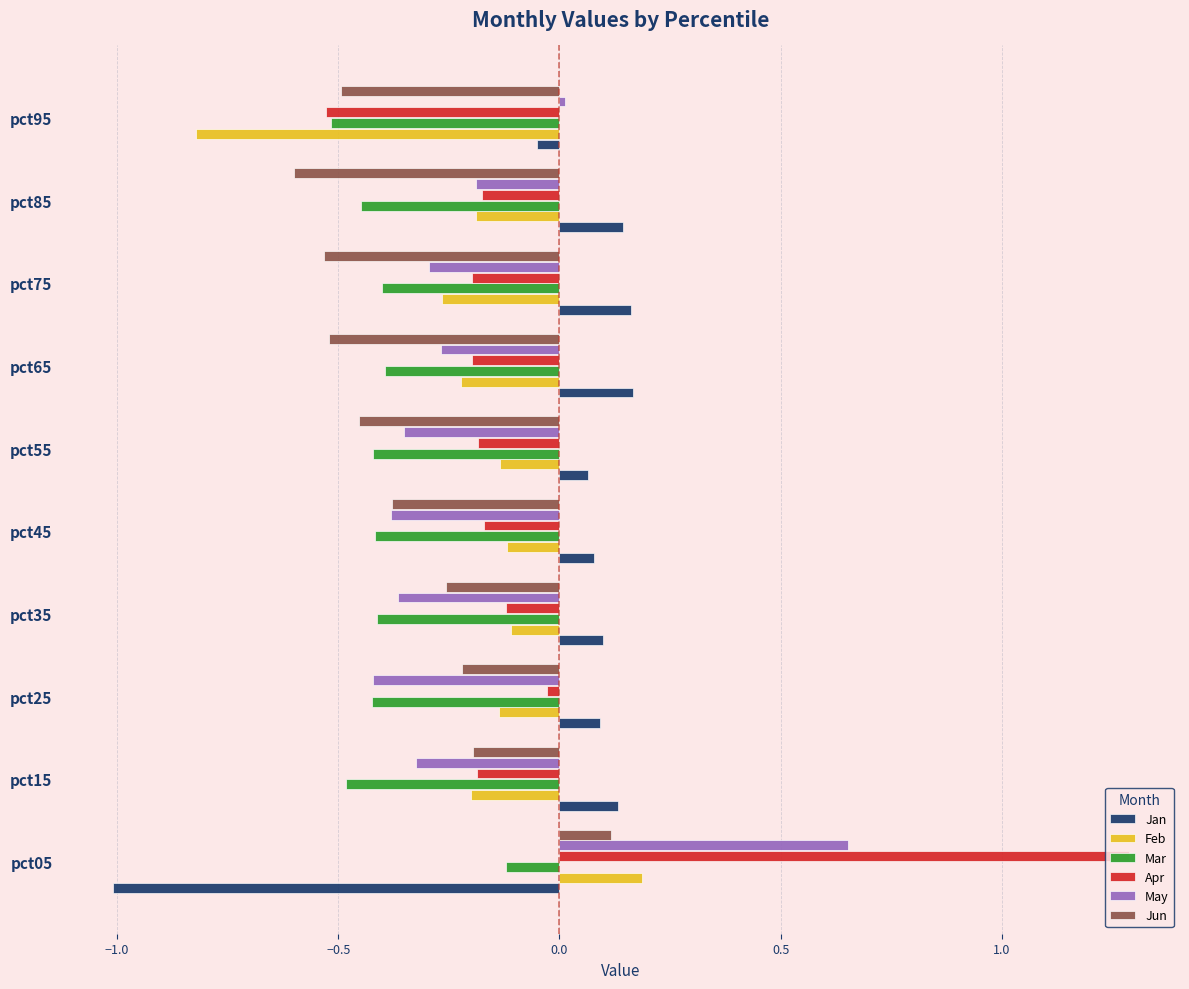

What is the difference between the highest and lowest values at pct35?

0.5